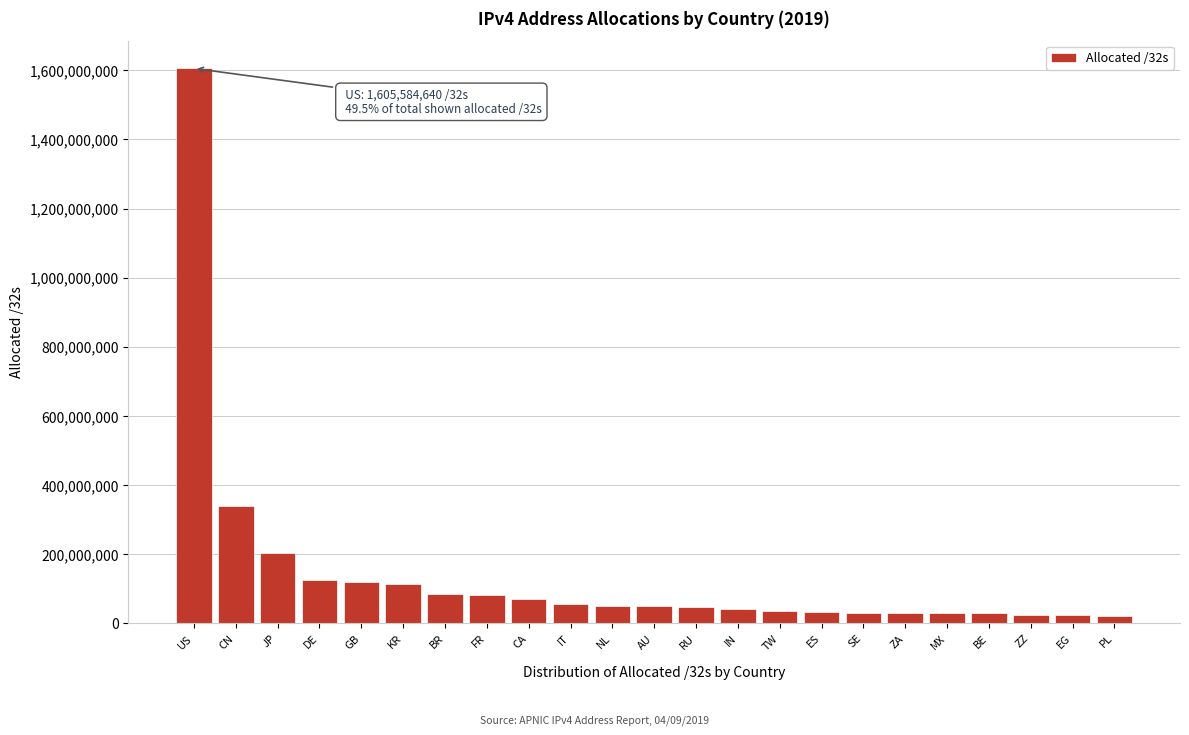

What is the ratio of the value at CN to the value at NL?

7.0